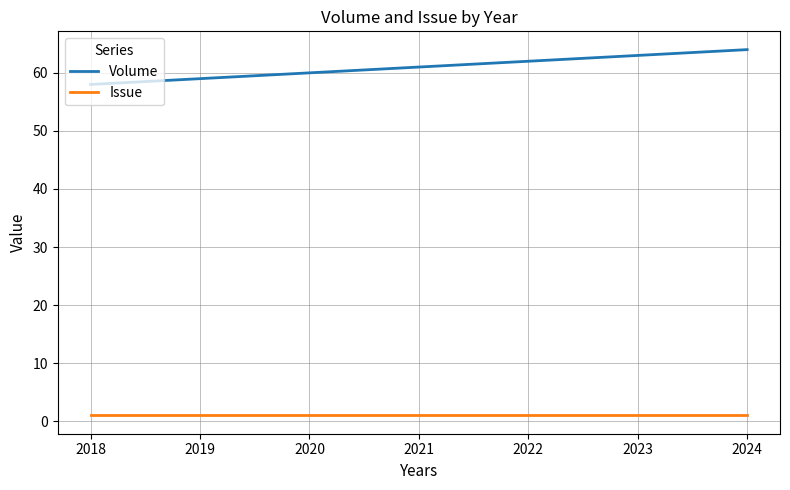

At which category does the chart reach its peak across all series?

2024